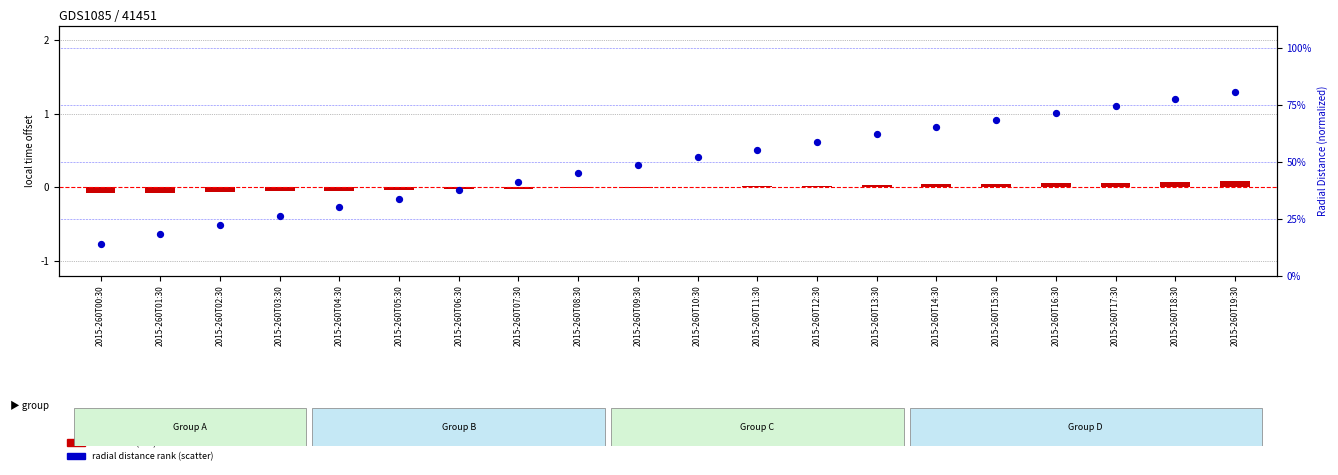

Which series has the widest spread of Y values?

Radial_Distance (normalized %)